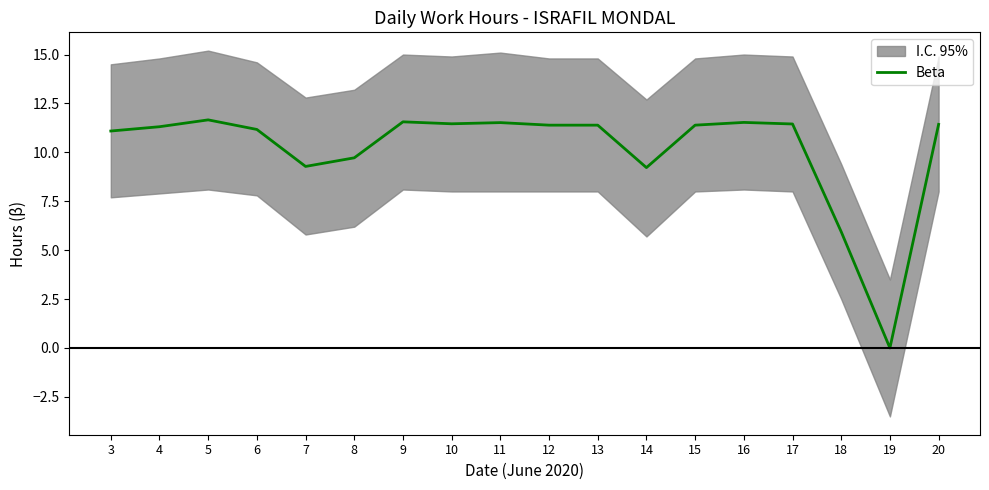

At which label is the value closest to 5?

18